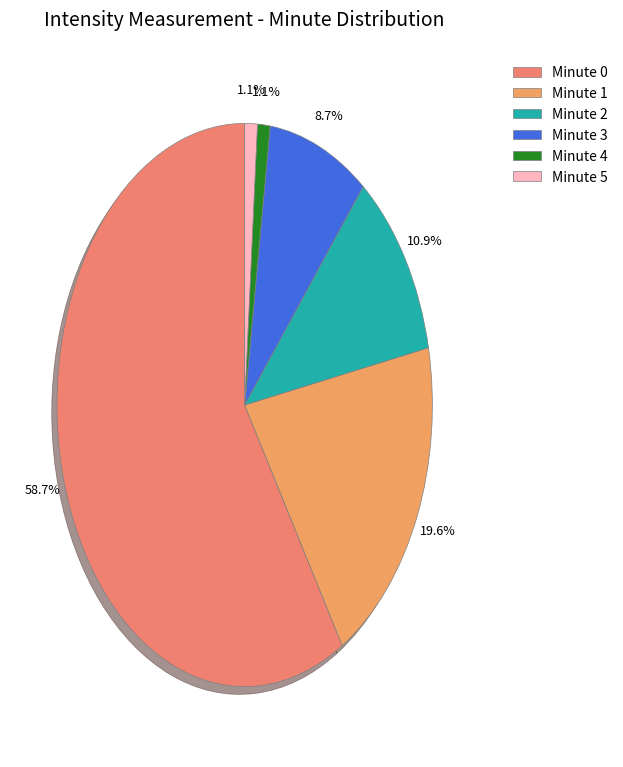

To the nearest percent, what is the difference between the Minute 3 and Minute 4 slice percentages?

8%